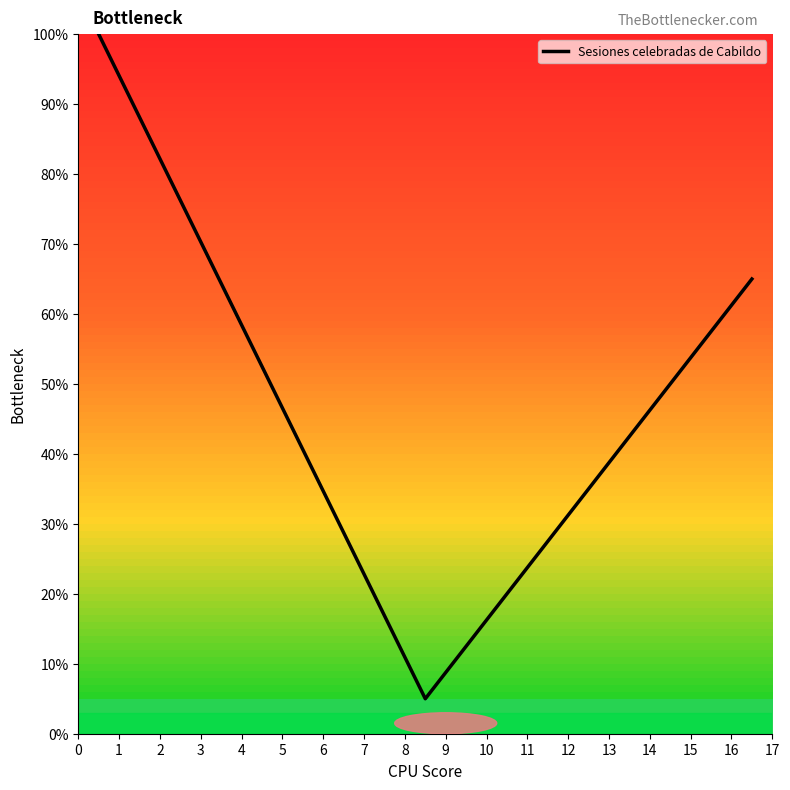

What is the difference between the maximum and minimum values?

95.0